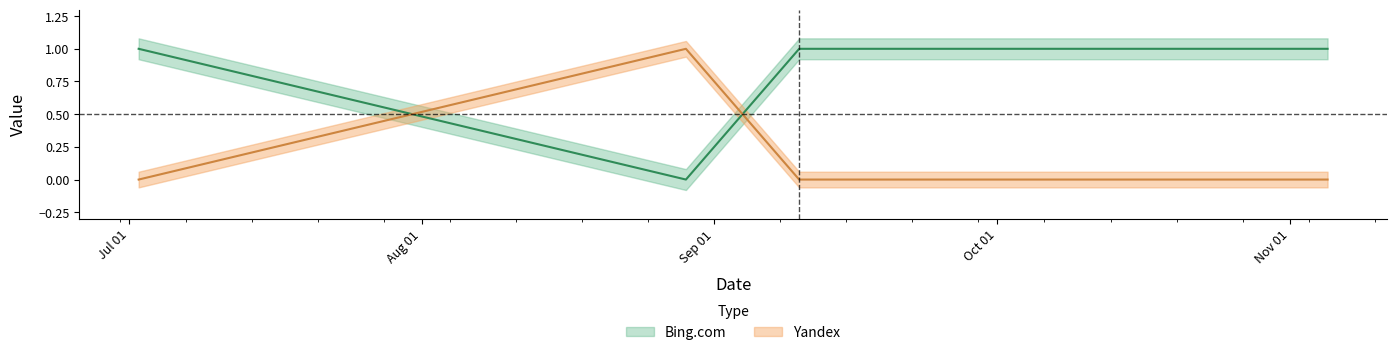

True or false: Bing.com has a value of 0 at 2020-11-05.

False